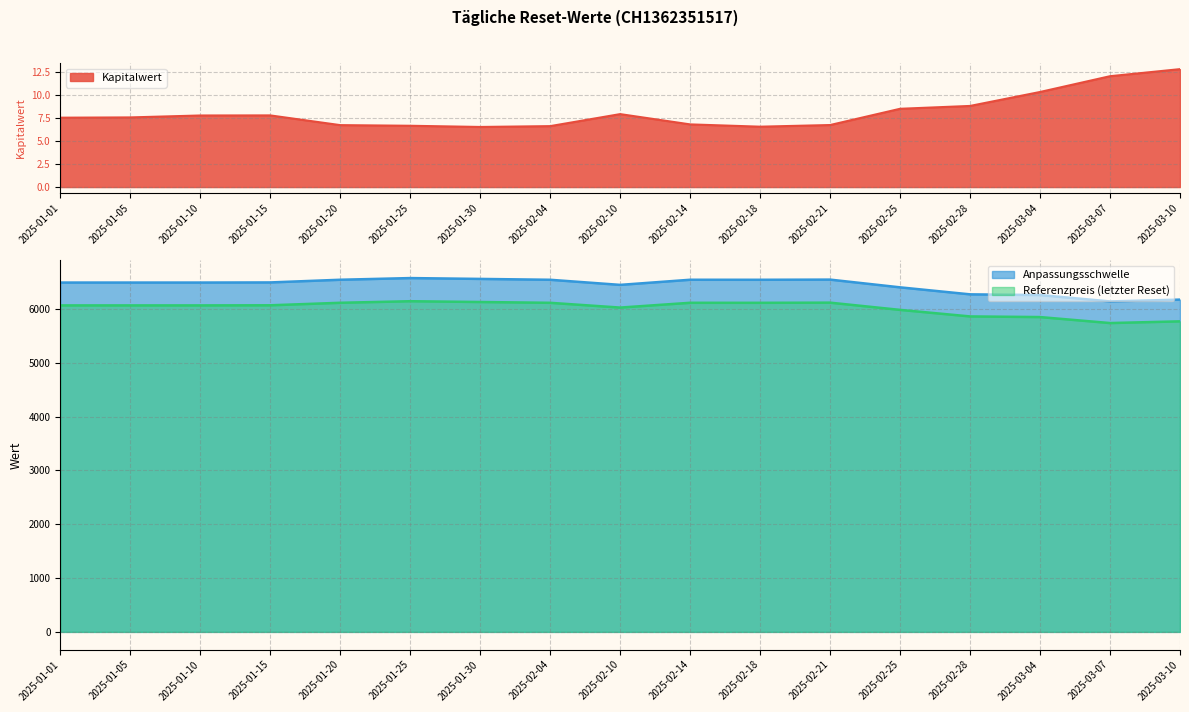

True or false: Anpassungsschwelle and Referenzpreis intersect in this chart.

False